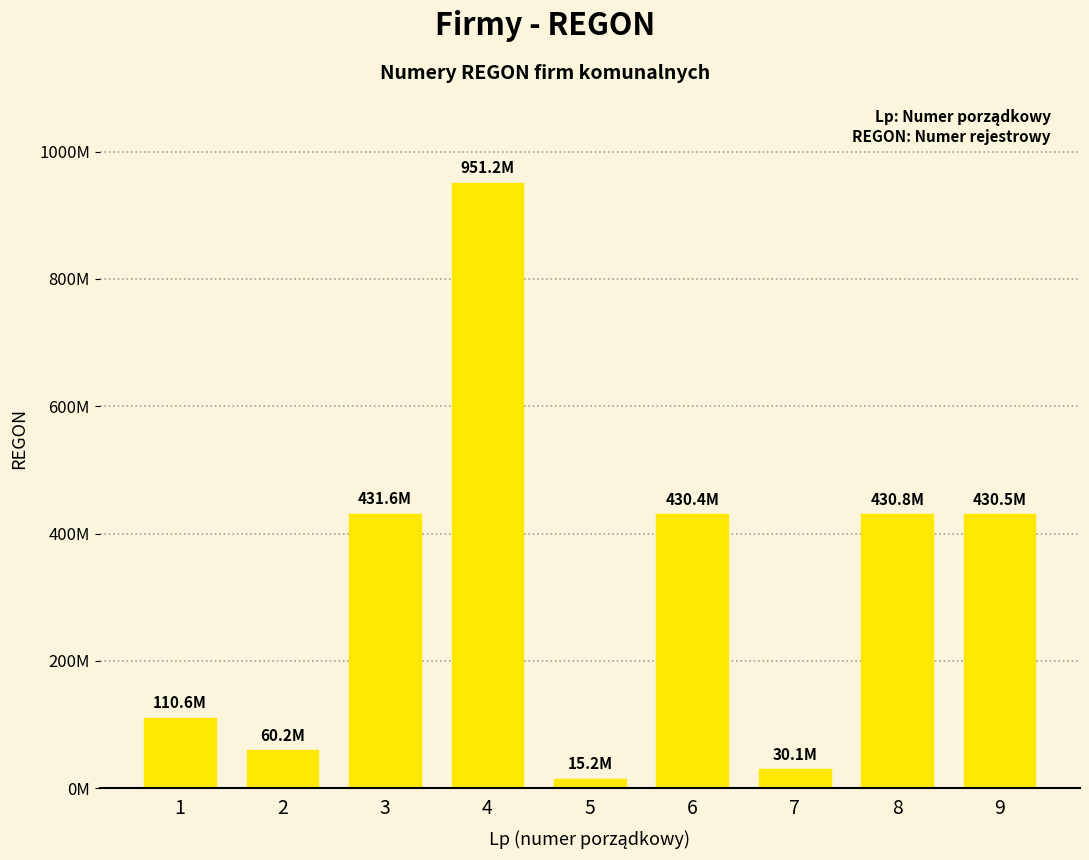

Reading left to right, what are all the values shown in this chart?

1=110606105	2=60159343	3=431564217	4=951151731	5=15160723	6=430390904	7=30094147	8=430838368	9=430525592